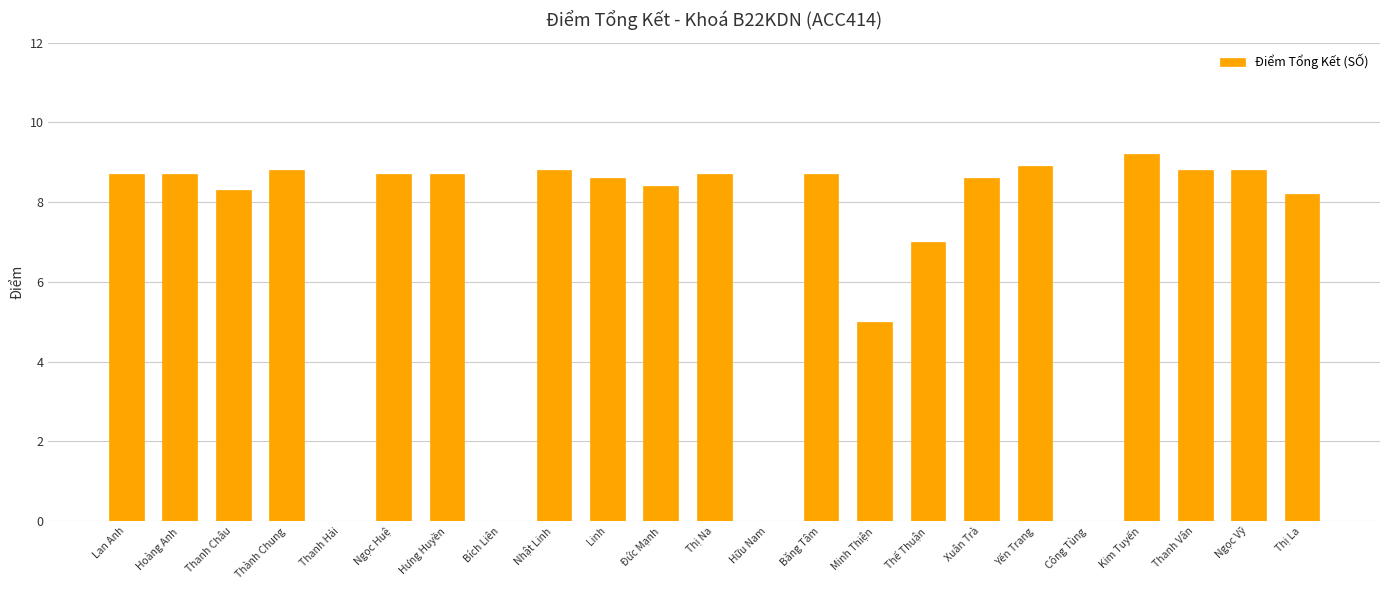

How many values exceed 8?

17